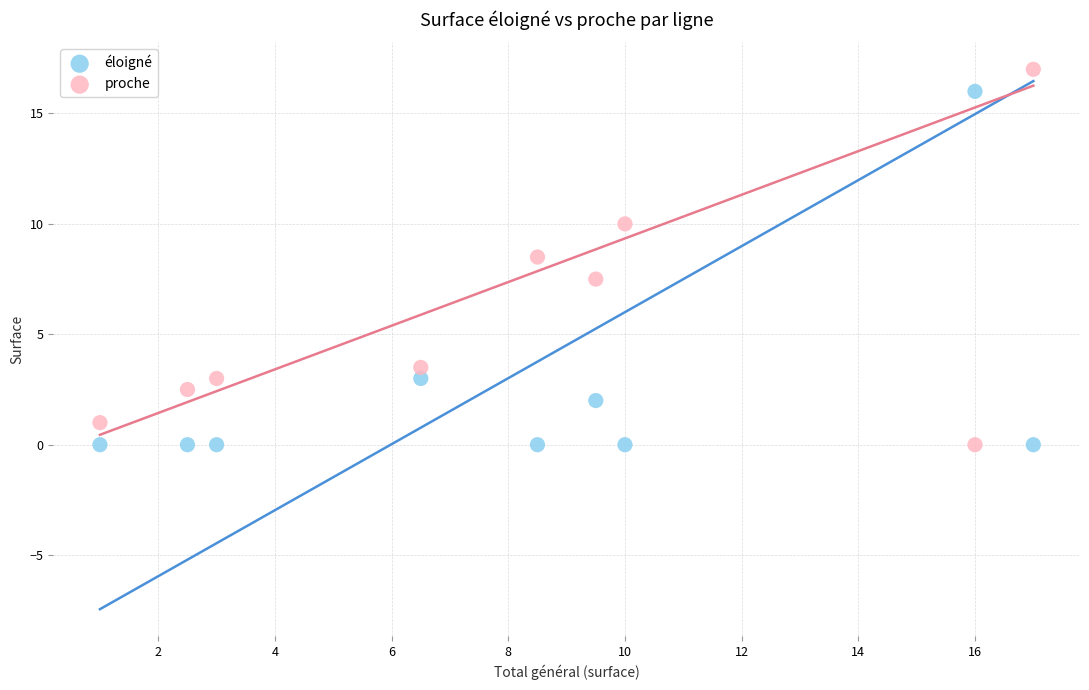

Which series has the largest Y range (max minus min)?

proche